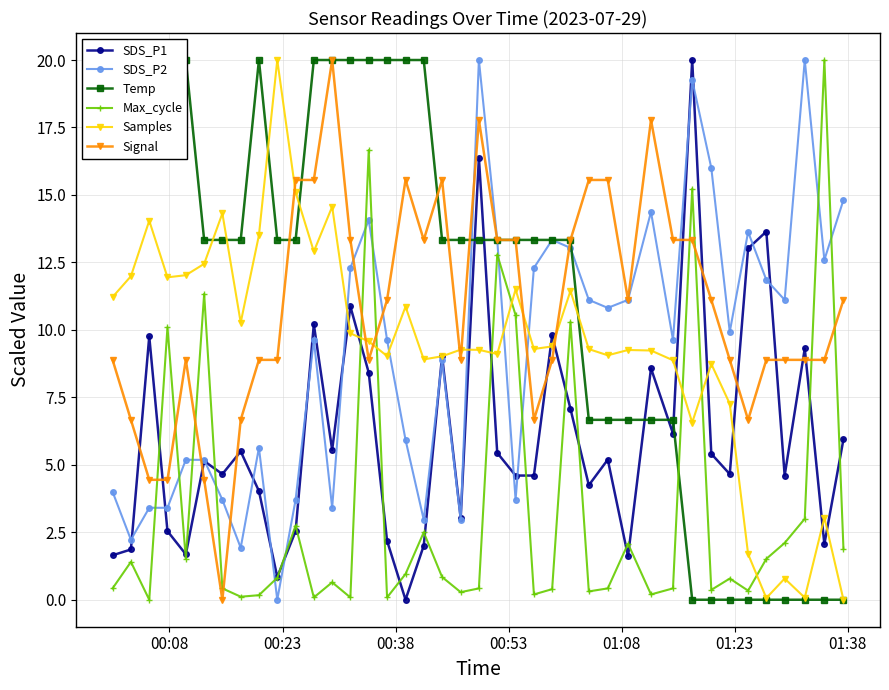

What is the value of the Signal point at the 24th from the left?

6.7